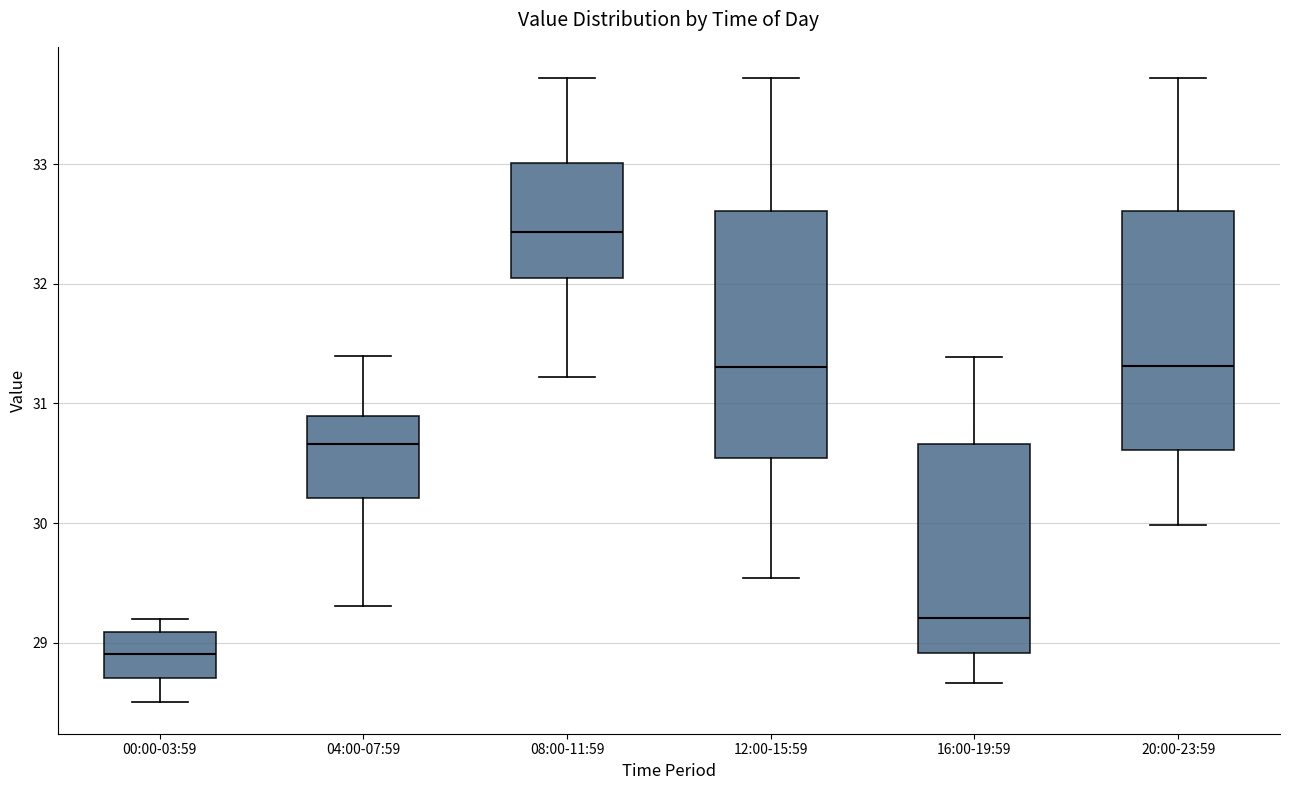

Where is the lower edge of the box for 12:00-15:59 on the y-axis? The values are not printed on the chart, so give them approximately, as read against the axis.

30.5